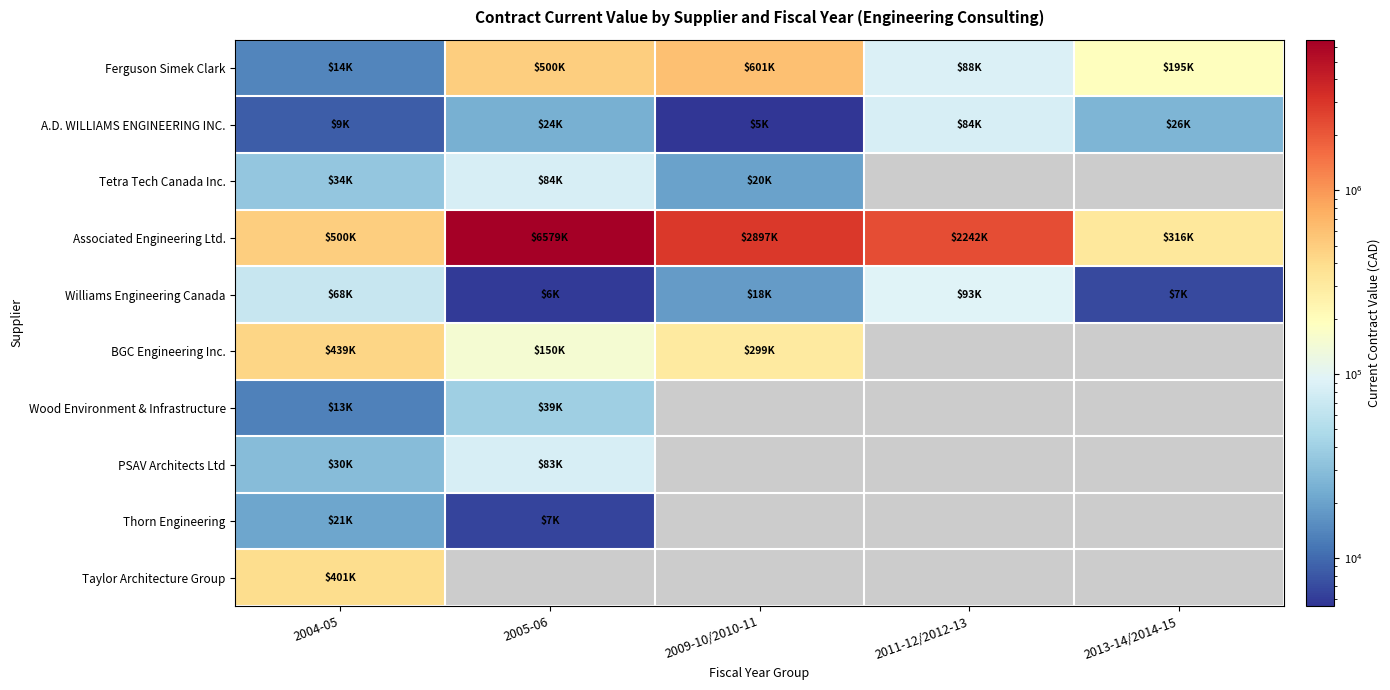

The value of Thorn Engineering at 2004-05 is 33315.6. True or false?

False